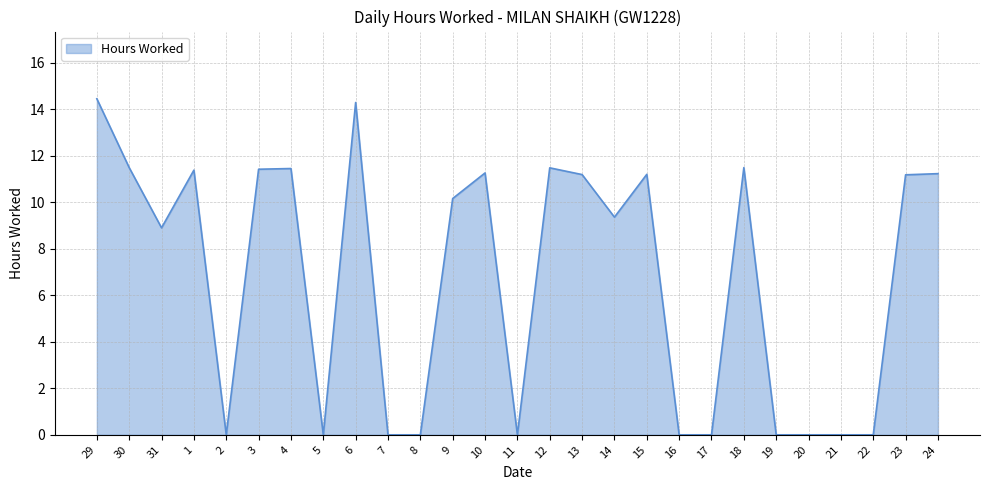

Is it true that the value at 15 is 11.2?

True